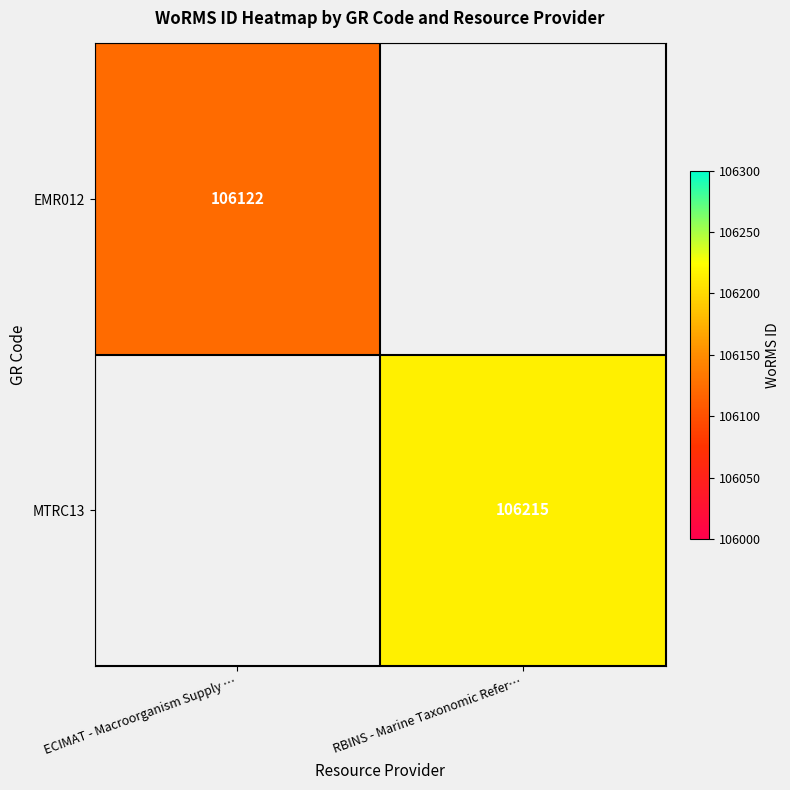

True or false: MTRC13 has a value of 140726 at RBINS - Marine Taxonomic Refer….

False